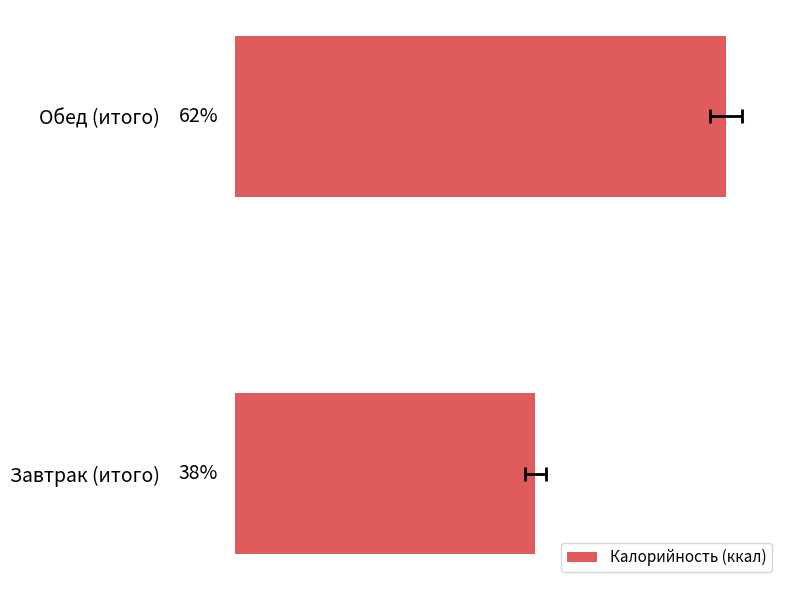

Rank the categories by value from lowest to highest.

Завтрак (итого), Обед (итого)